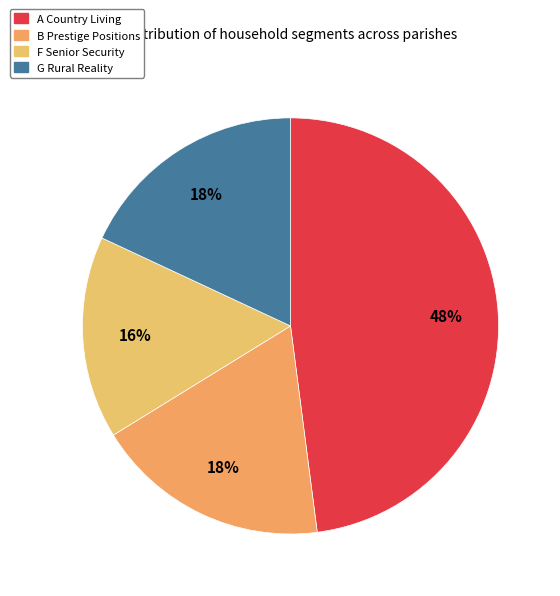

Which slice is the largest?

A Country Living